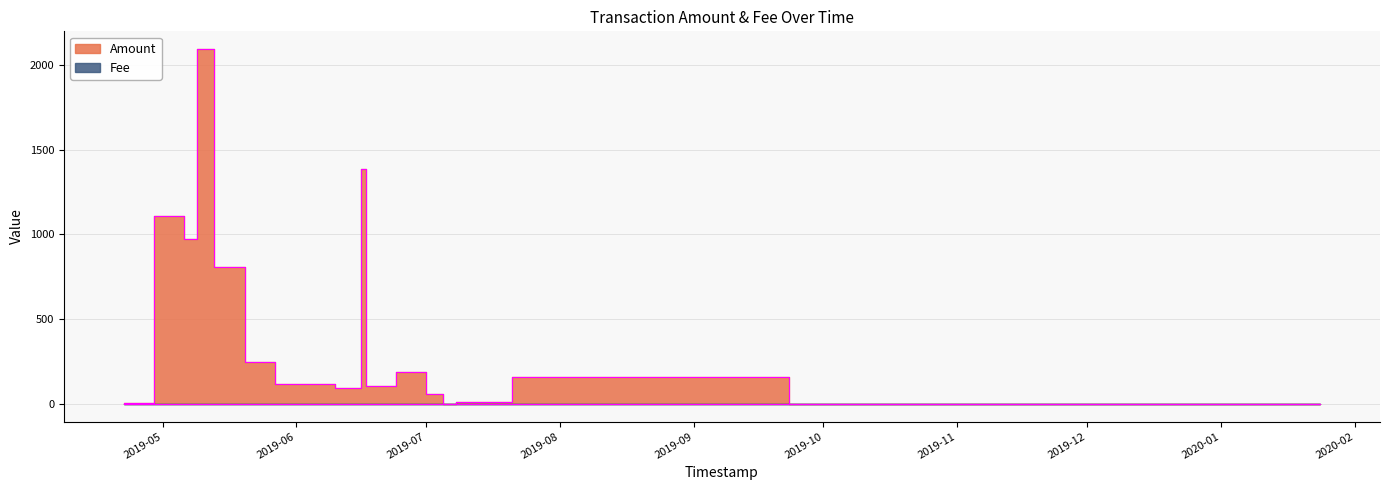

What is the difference between the maximum and minimum values in the Fee series?

1.1